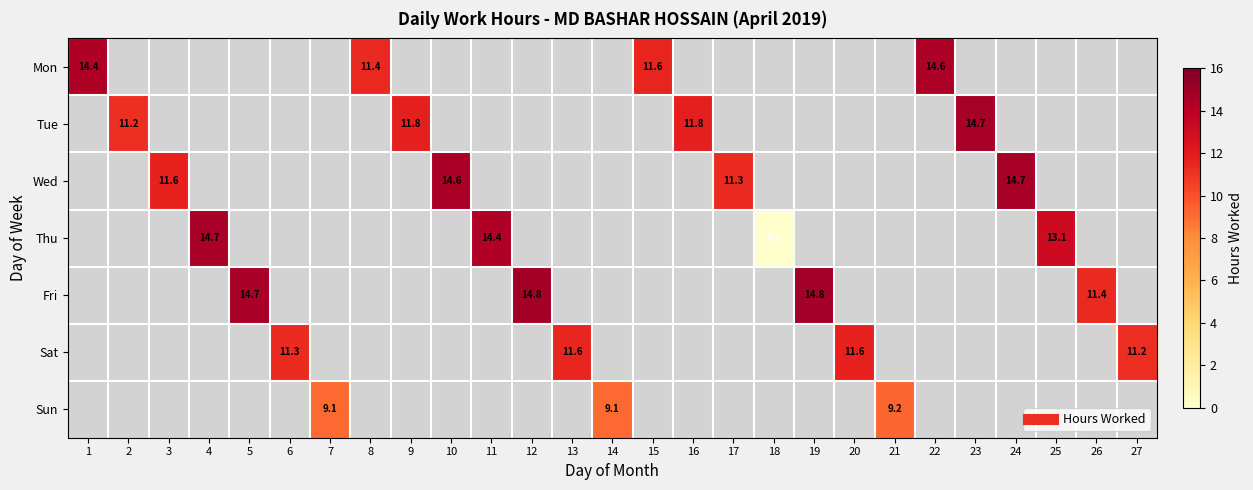

How many data points does each series have?

27